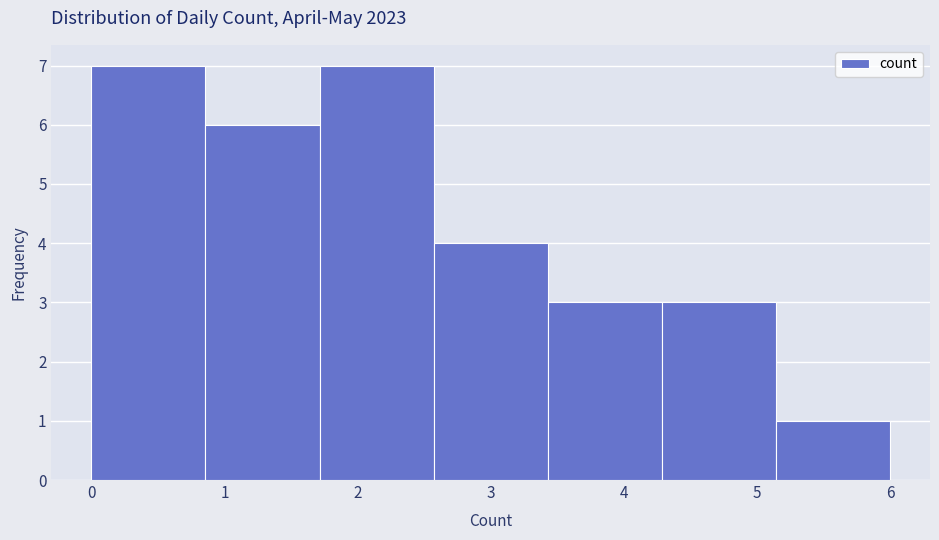

What is the height of the bar covering 2.6 to 3.4 on the x-axis? Neither the bar edges nor the heights are printed on the chart, so give them approximately, as read against the axes.

4